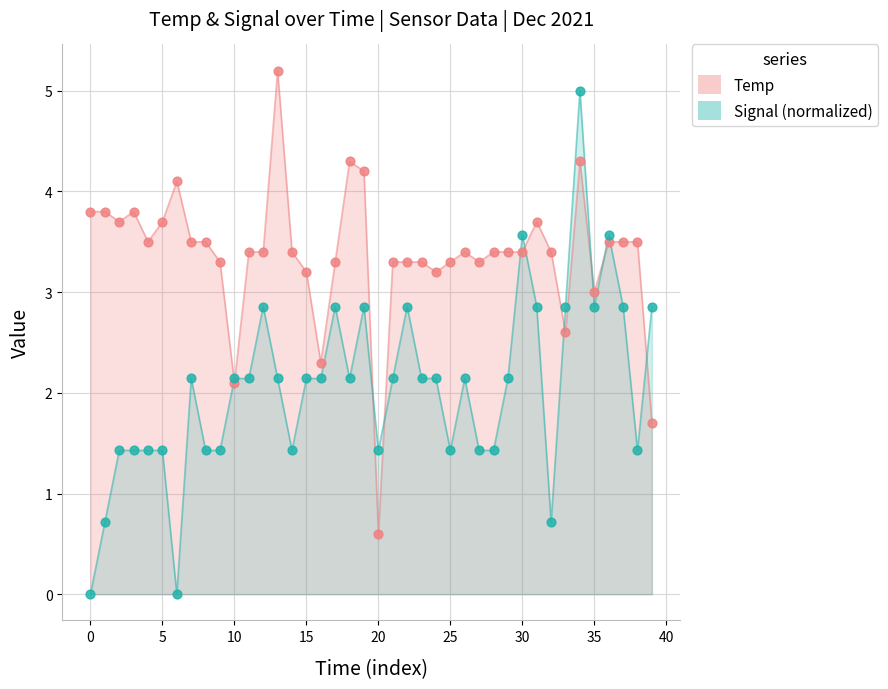

Which series contains the highest Y value?

Temp